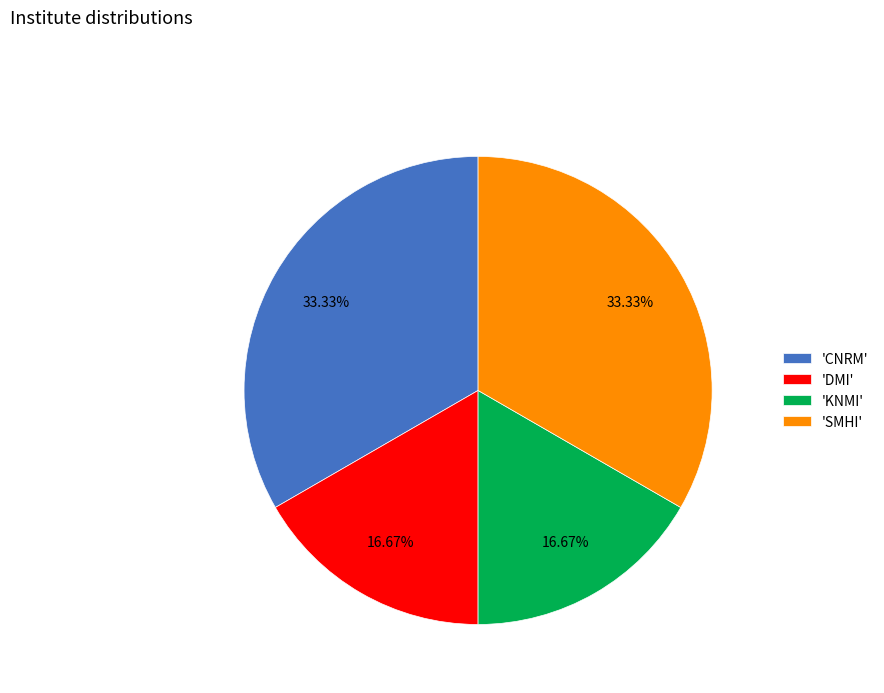

To the nearest percent, what is the average slice percentage?

25%